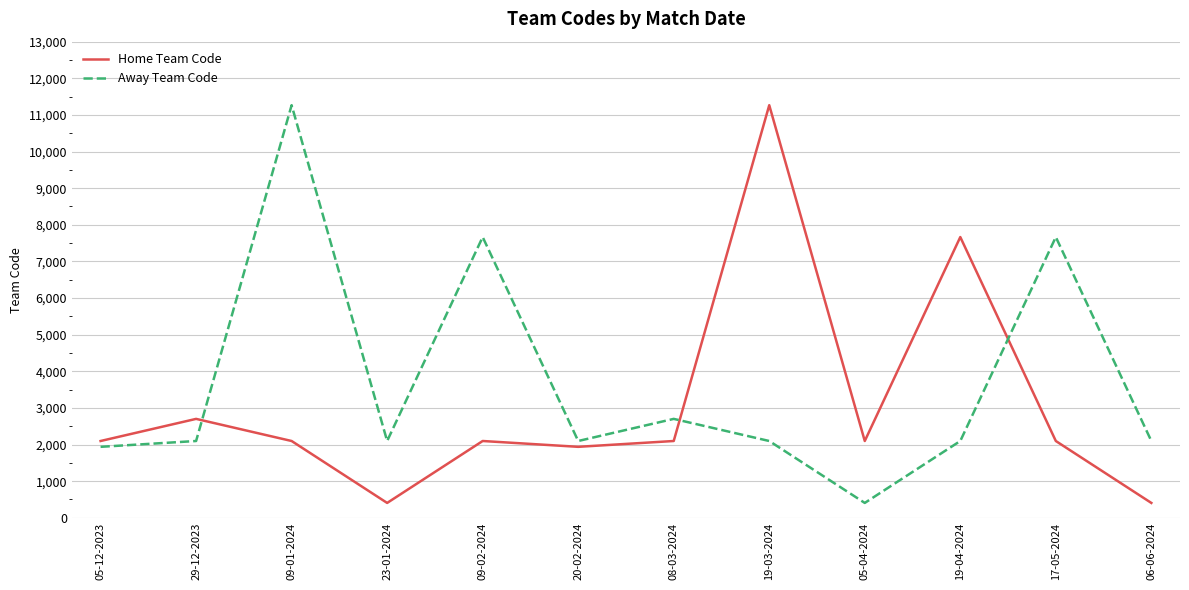

What is the difference between the second highest and minimum values in the Home Team Code series?

7260